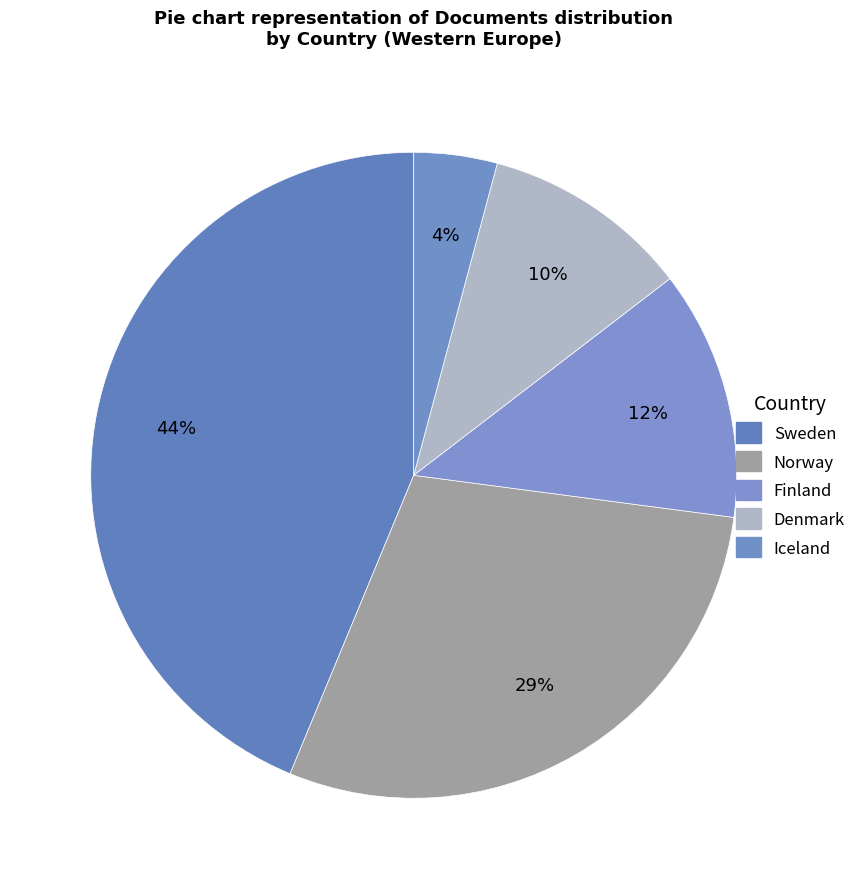

What percentage is the Norway slice, to the nearest percent?

29%